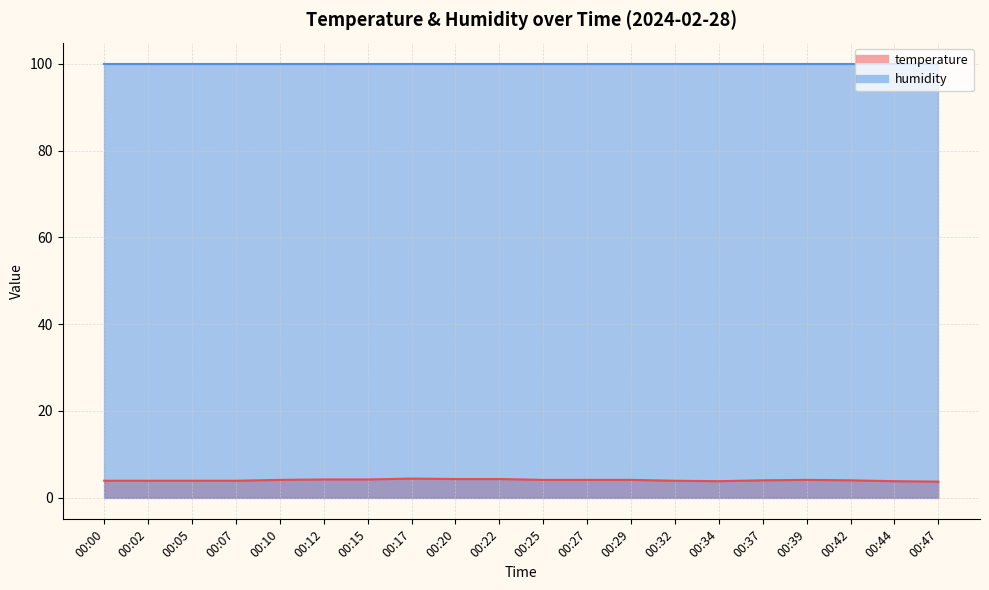

What is the difference between the maximum and minimum values?

0.7